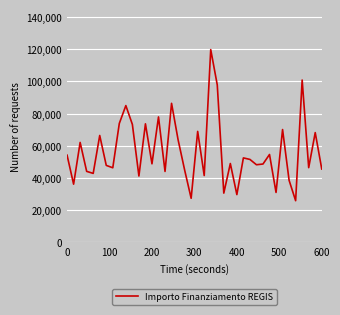

What is the minimum value shown in the chart?

25842.4